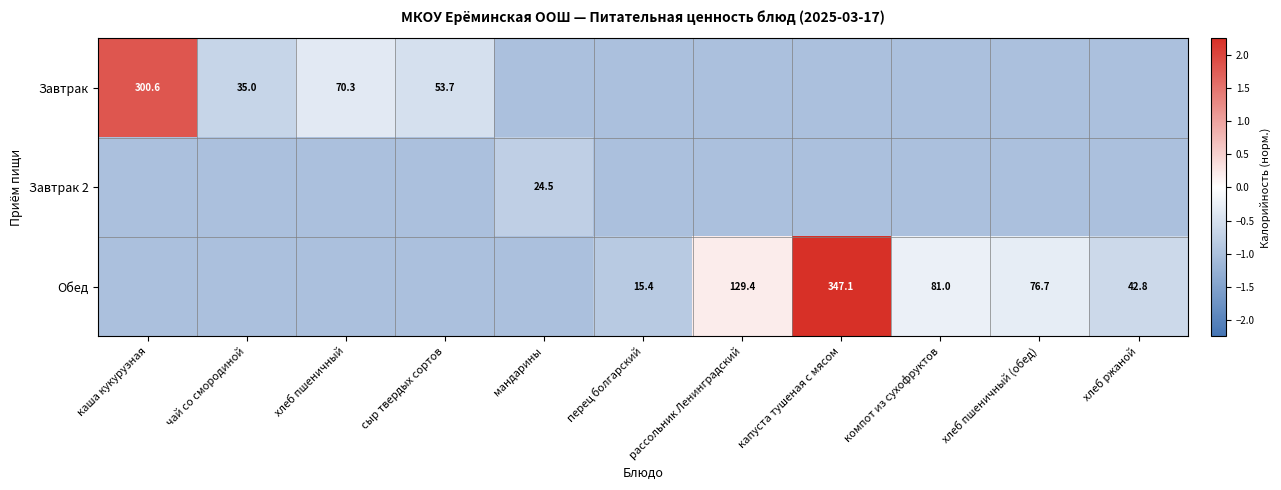

Is the value of Завтрак 2 at мандарины greater than the value of Обед at хлеб ржаной?

No